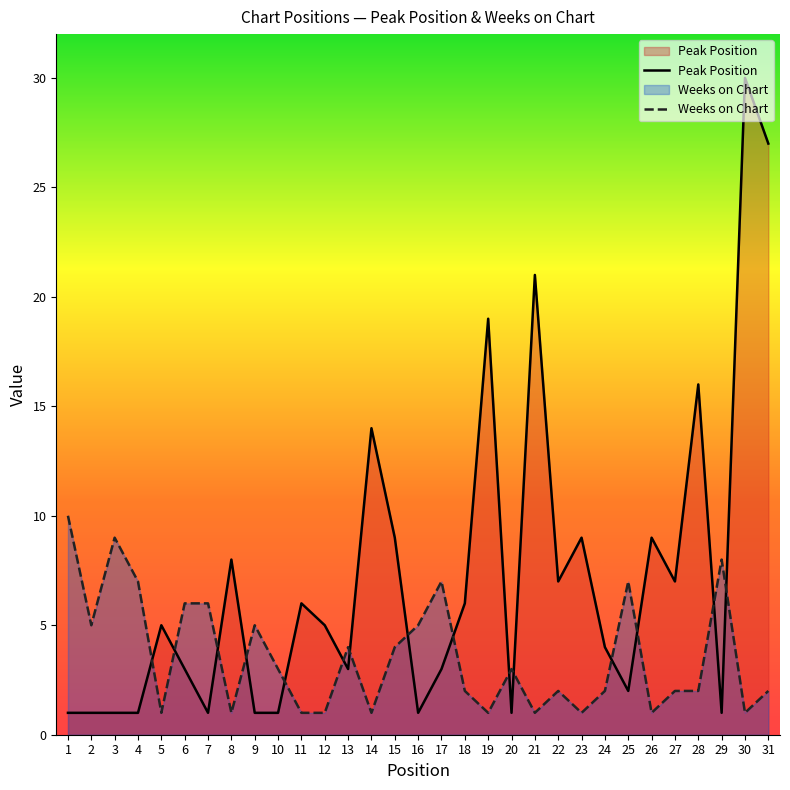

How many interior local valleys does the Peak Position series have?

8